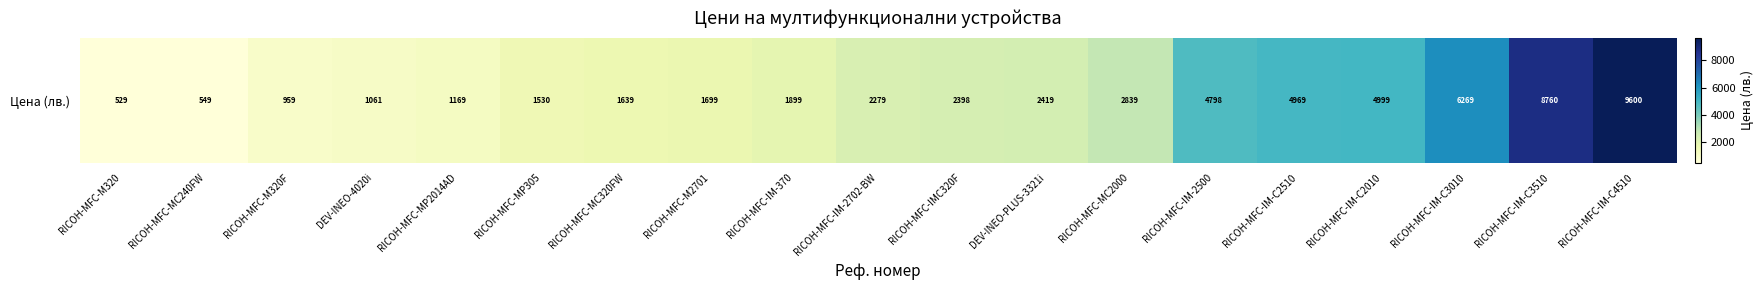

List the labels in order of value, largest first.

RICOH-MFC-IM-C4510, RICOH-MFC-IM-C3510, RICOH-MFC-IM-C3010, RICOH-MFC-IM-C2010, RICOH-MFC-IM-C2510, RICOH-MFC-IM-2500, RICOH-MFC-MC2000, DEV-INEO-PLUS-3321i, RICOH-MFC-IMC320F, RICOH-MFC-IM-2702-BW, RICOH-MFC-IM-370, RICOH-MFC-M2701, RICOH-MFC-MC320FW, RICOH-MFC-MP305, RICOH-MFC-MP2014AD, DEV-INEO-4020i, RICOH-MFC-M320F, RICOH-MFC-MC240FW, RICOH-MFC-M320